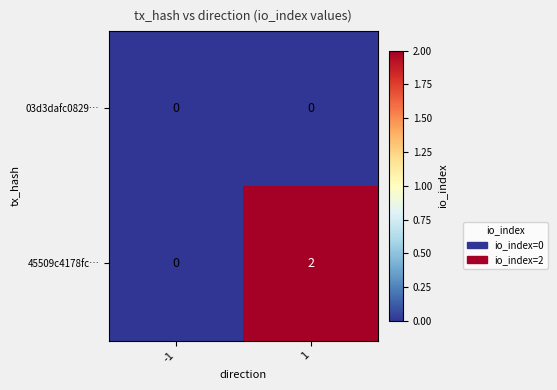

True or false: 45509c4178fc… has a value of 2 at 1.

True